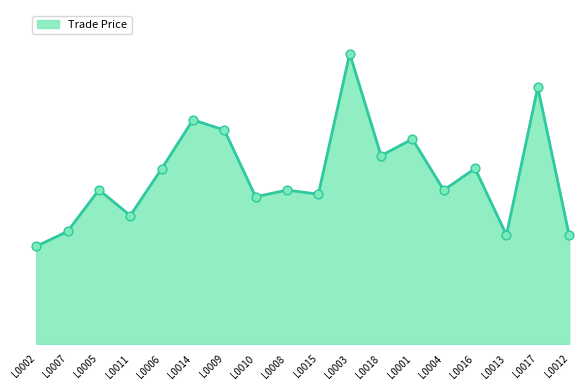

What is the change in value from L0003 to L0001?

-4000